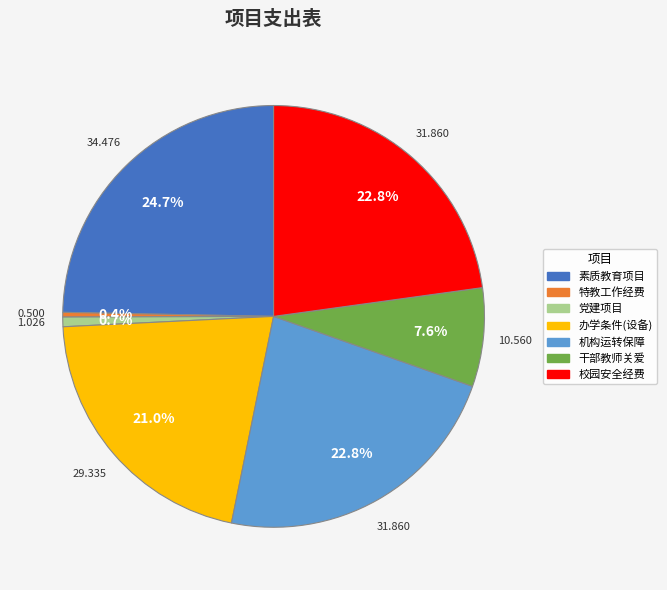

Is there a majority slice in this chart?

No